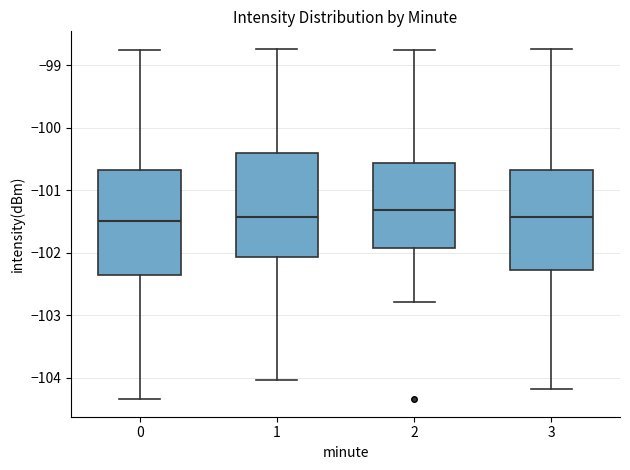

Which box's median line is the highest?

2